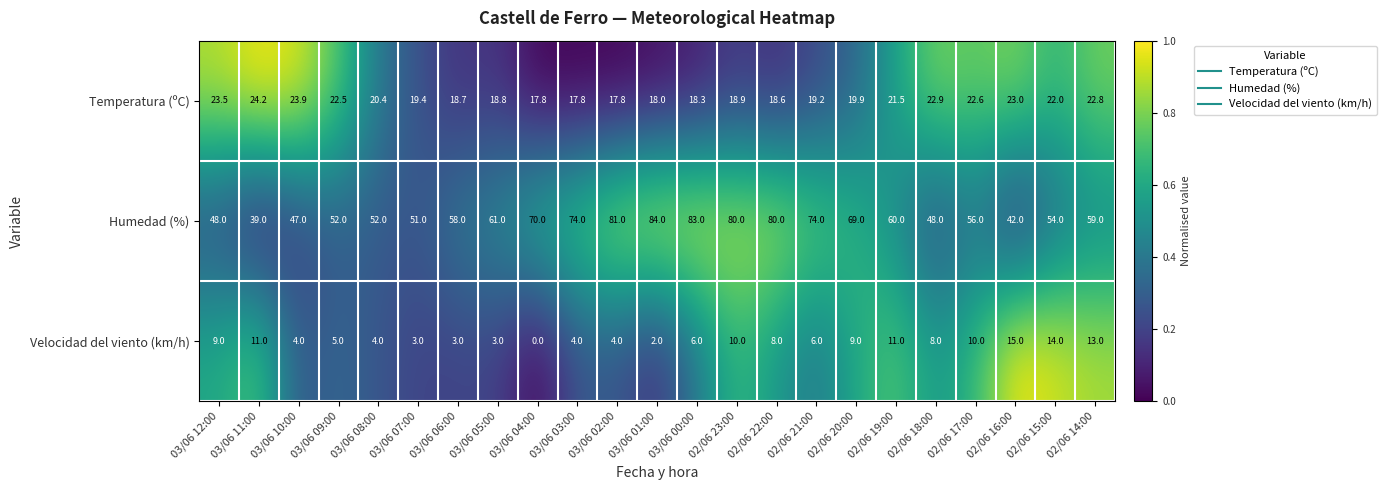

The value of Humedad (%) at 03/06 04:00 is 108.3. True or false?

False